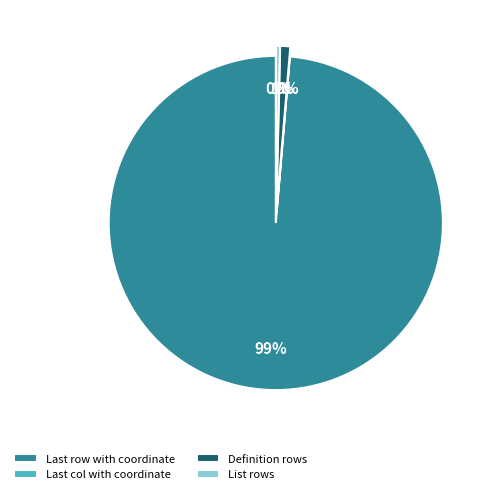

Which category accounts for the majority?

Last row with coordinate